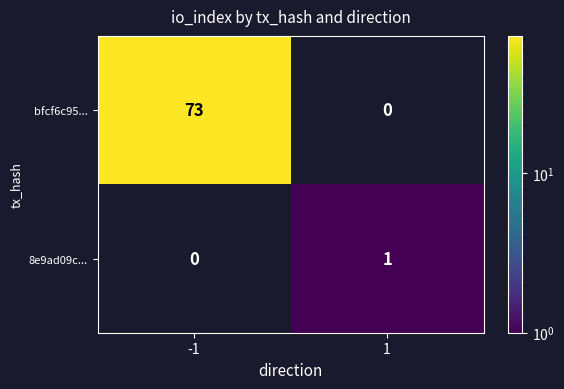

What is the difference between the maximum and minimum values in the bfcf6c95... series?

73